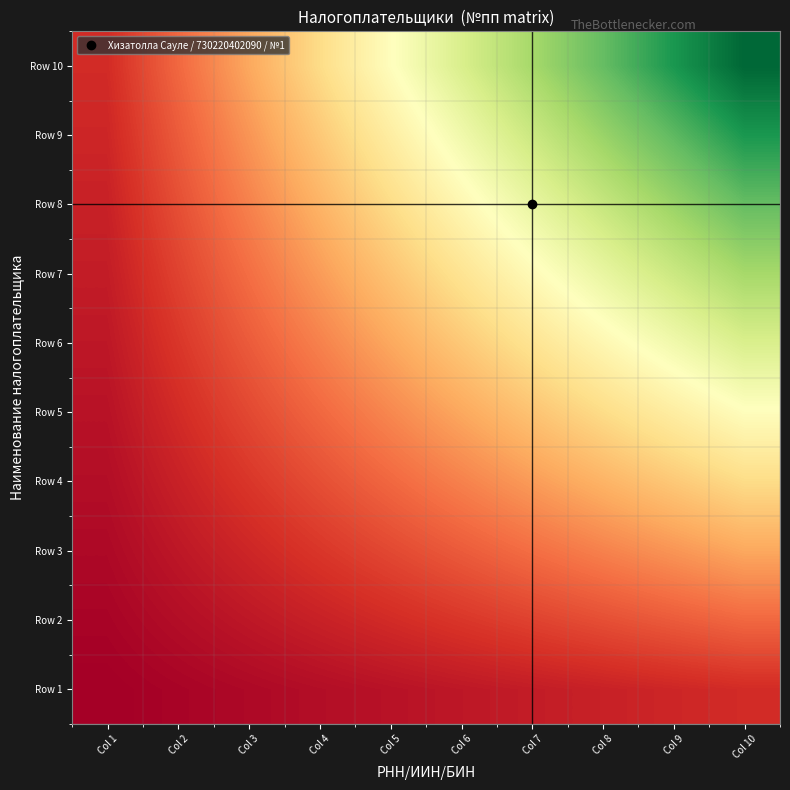

Reading left to right, list all the values displayed in this chart.

Row 1: Col 1=1	Col 2=2	Col 3=3	Col 4=4	Col 5=5	Col 6=6	Col 7=7	Col 8=8	Col 9=9	Col 10=10
Row 2: Col 1=2	Col 2=4	Col 3=6	Col 4=8	Col 5=10	Col 6=12	Col 7=14	Col 8=16	Col 9=18	Col 10=20
Row 3: Col 1=3	Col 2=6	Col 3=9	Col 4=12	Col 5=15	Col 6=18	Col 7=21	Col 8=24	Col 9=27	Col 10=30
Row 4: Col 1=4	Col 2=8	Col 3=12	Col 4=16	Col 5=20	Col 6=24	Col 7=28	Col 8=32	Col 9=36	Col 10=40
Row 5: Col 1=5	Col 2=10	Col 3=15	Col 4=20	Col 5=25	Col 6=30	Col 7=35	Col 8=40	Col 9=45	Col 10=50
Row 6: Col 1=6	Col 2=12	Col 3=18	Col 4=24	Col 5=30	Col 6=36	Col 7=42	Col 8=48	Col 9=54	Col 10=60
Row 7: Col 1=7	Col 2=14	Col 3=21	Col 4=28	Col 5=35	Col 6=42	Col 7=49	Col 8=56	Col 9=63	Col 10=70
Row 8: Col 1=8	Col 2=16	Col 3=24	Col 4=32	Col 5=40	Col 6=48	Col 7=56	Col 8=64	Col 9=72	Col 10=80
Row 9: Col 1=9	Col 2=18	Col 3=27	Col 4=36	Col 5=45	Col 6=54	Col 7=63	Col 8=72	Col 9=81	Col 10=90
Row 10: Col 1=10	Col 2=20	Col 3=30	Col 4=40	Col 5=50	Col 6=60	Col 7=70	Col 8=80	Col 9=90	Col 10=100